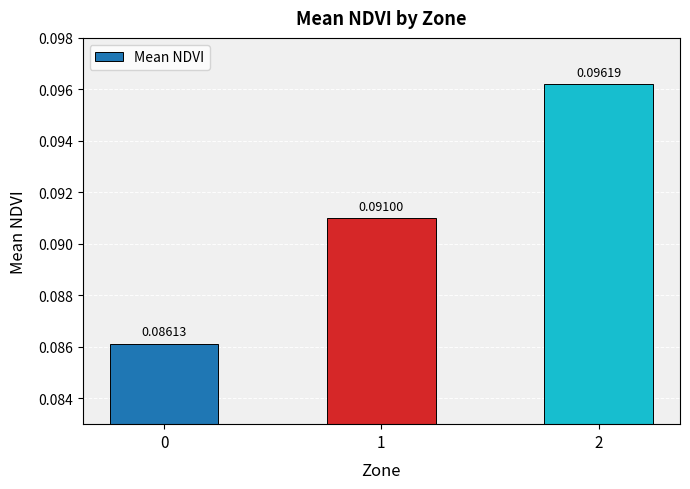

Rank the categories by value from lowest to highest.

0, 1, 2